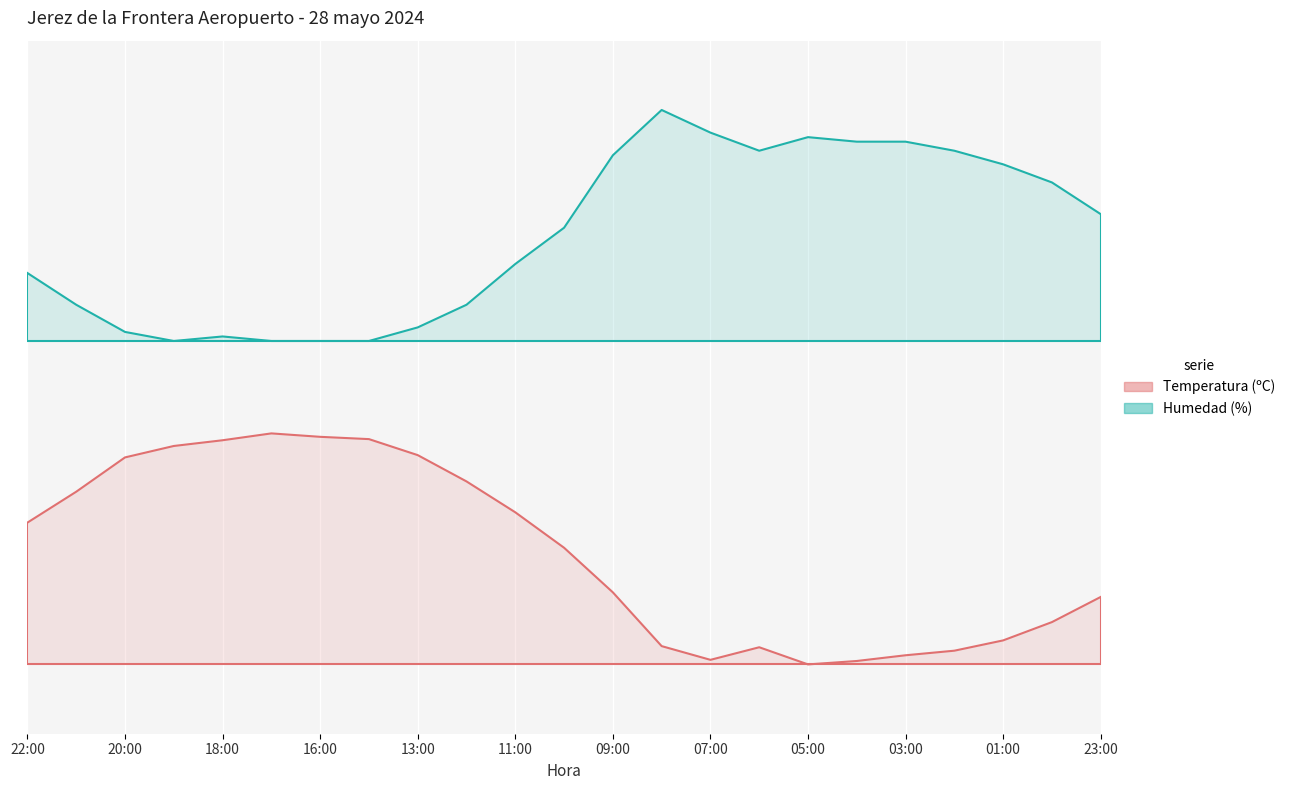

At which label does Humedad (%) reach its minimum?

16:00